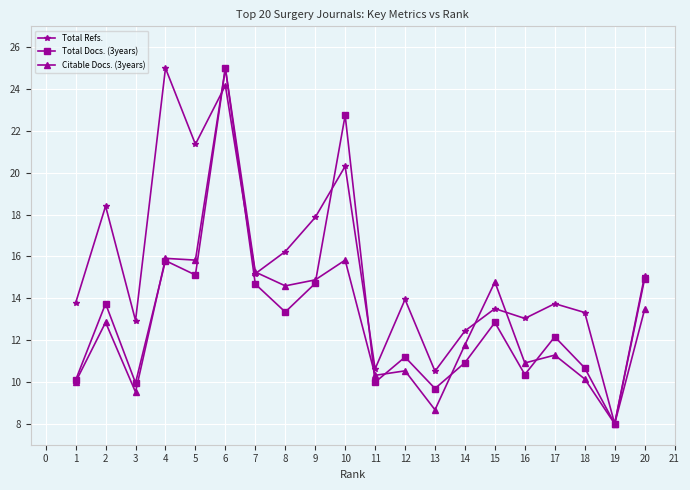

Is this an area chart (filled region under the line)?

No